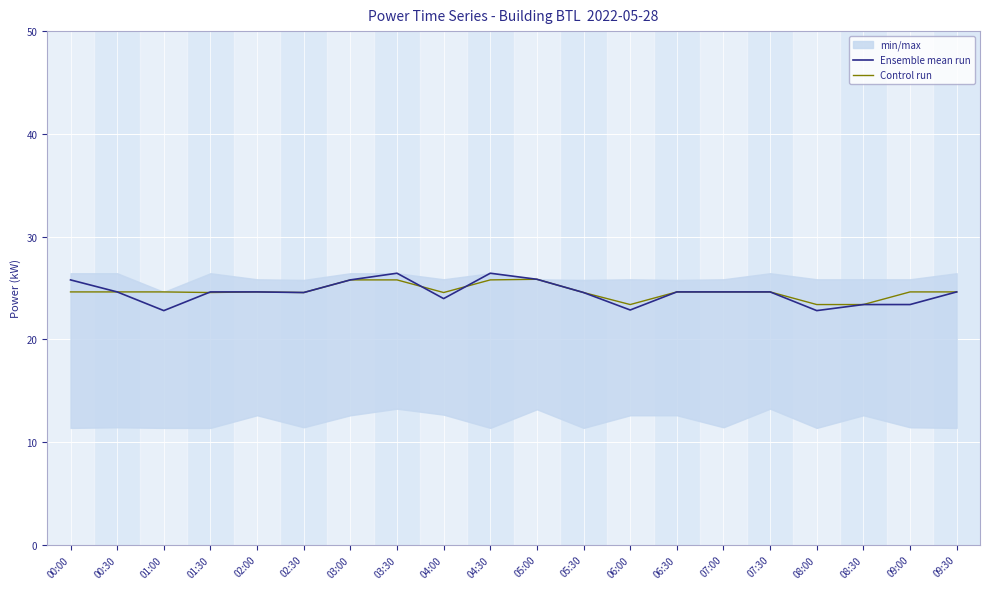

How many intersections are there between Control run and Ensemble mean run?

3